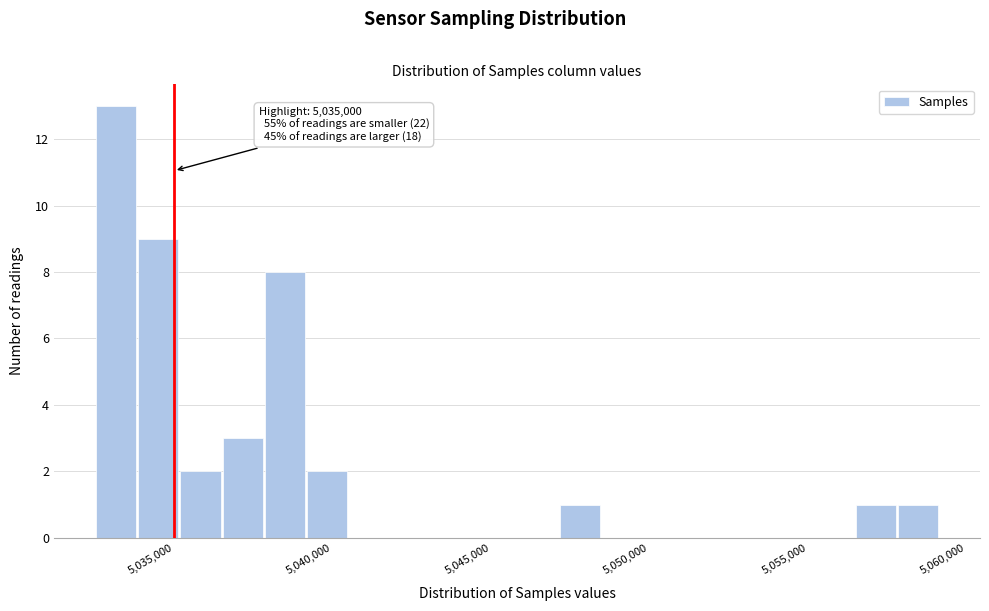

Read against the x-axis, roughly where is the centre of the tallest bar?

5033000